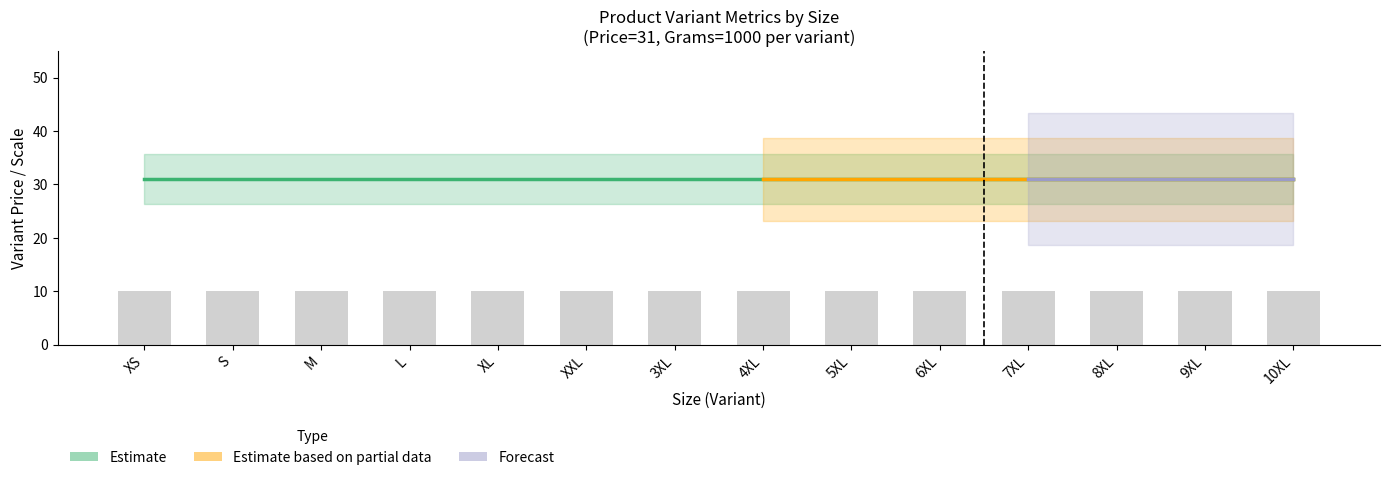

What is the greatest value displayed?

31